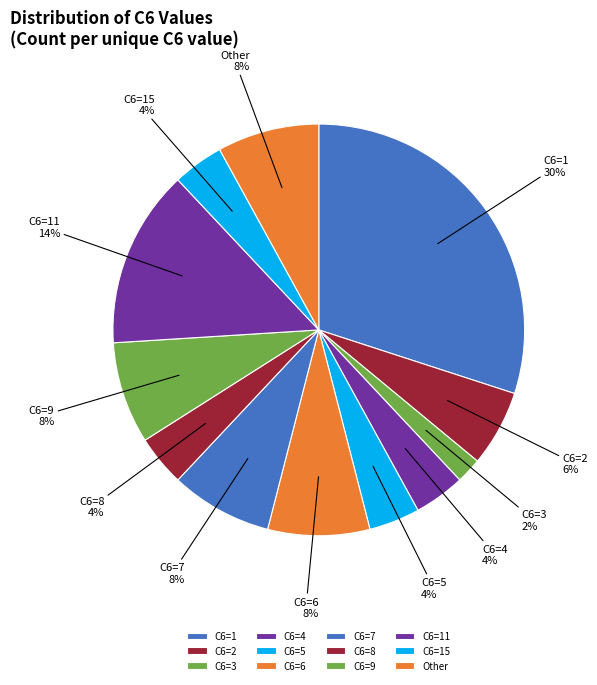

To the nearest percent, what is the difference between the C6=9 and C6=4 slice percentages?

4%